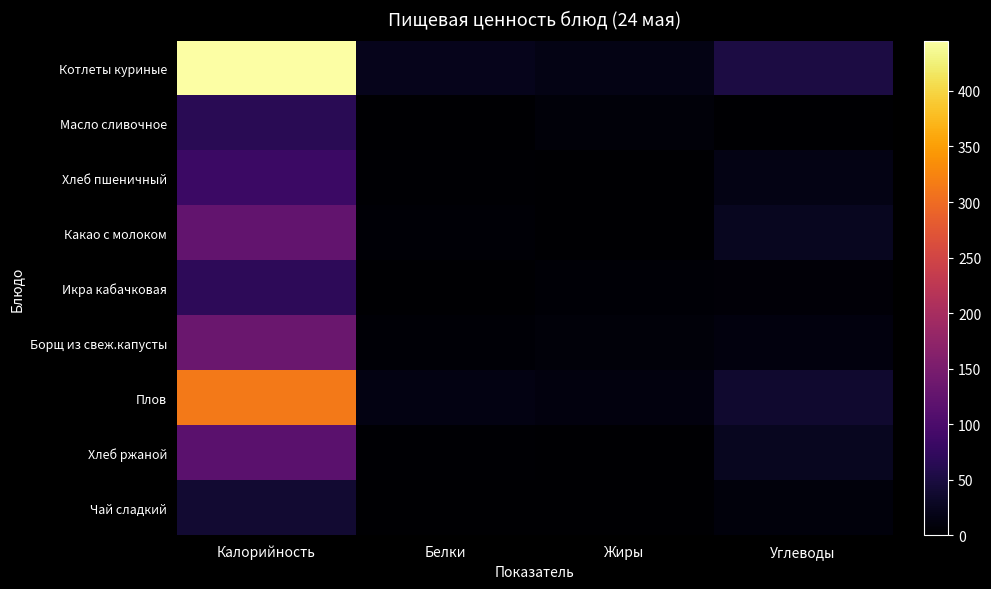

Count the number of categories in the chart.

4